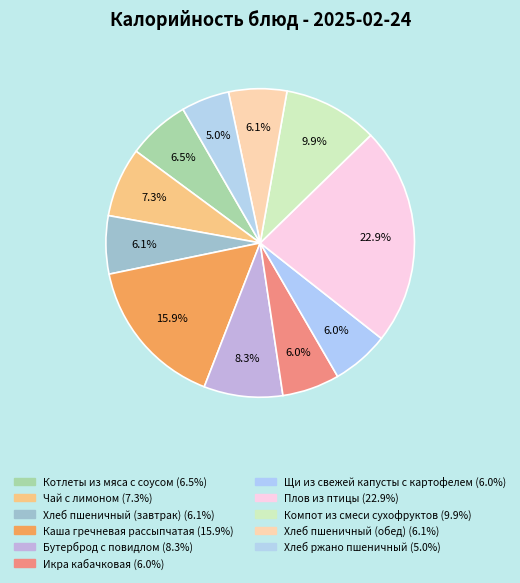

How many slices are in this pie chart?

11